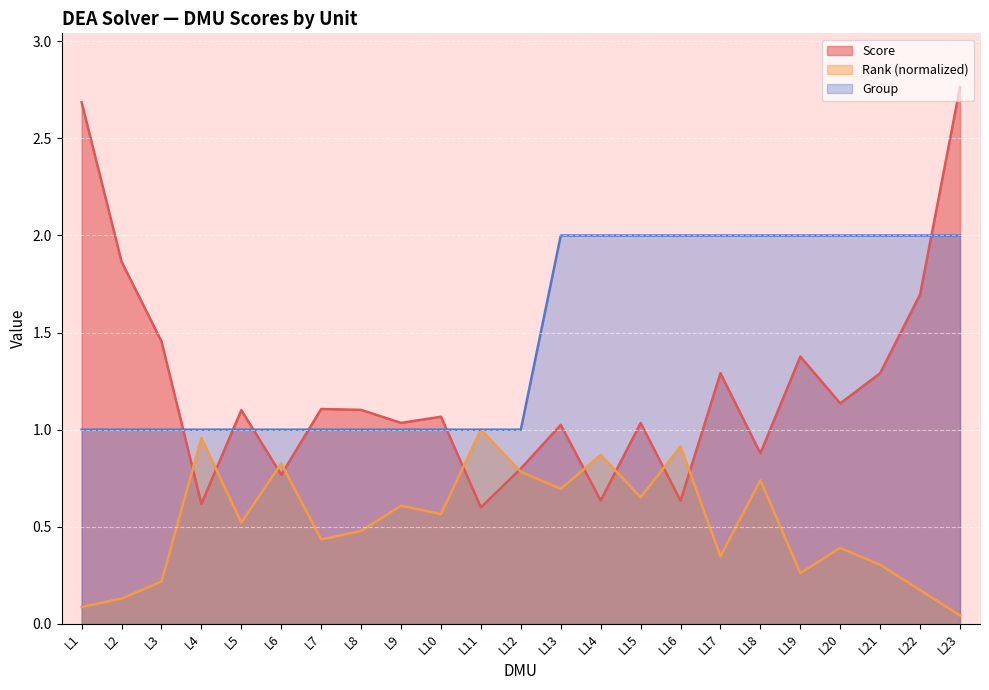

How many categories are shown in the chart?

23